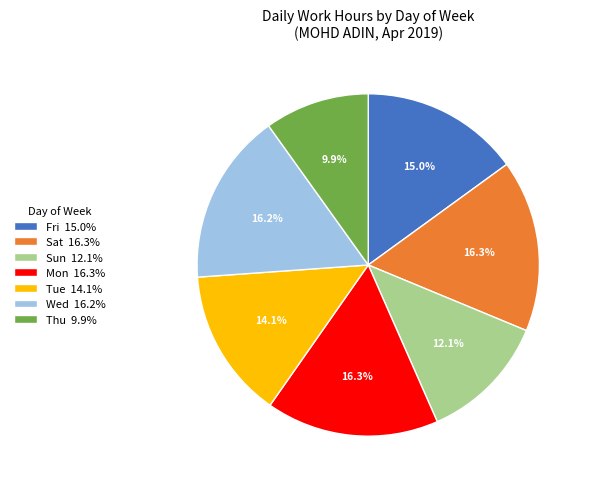

Which category has the smallest portion of the pie?

Thu 9.9%